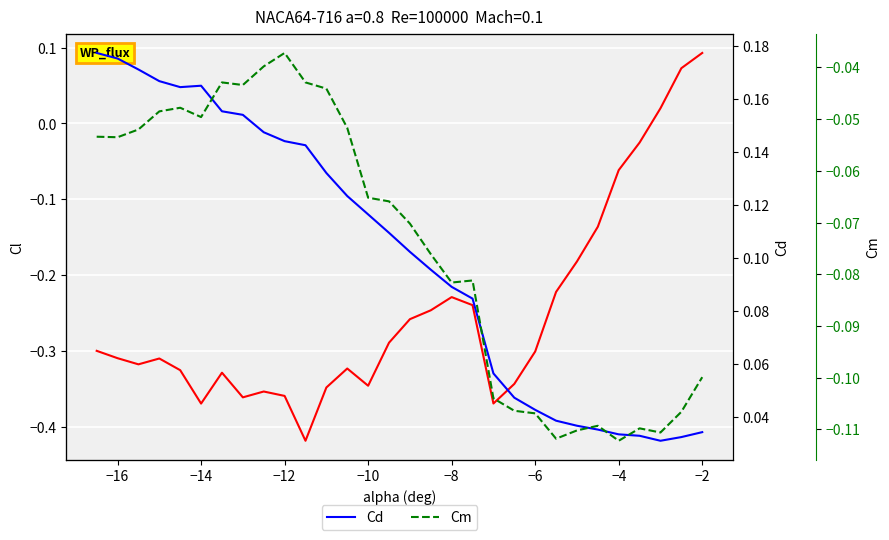

Which series has the widest spread of values?

Cl